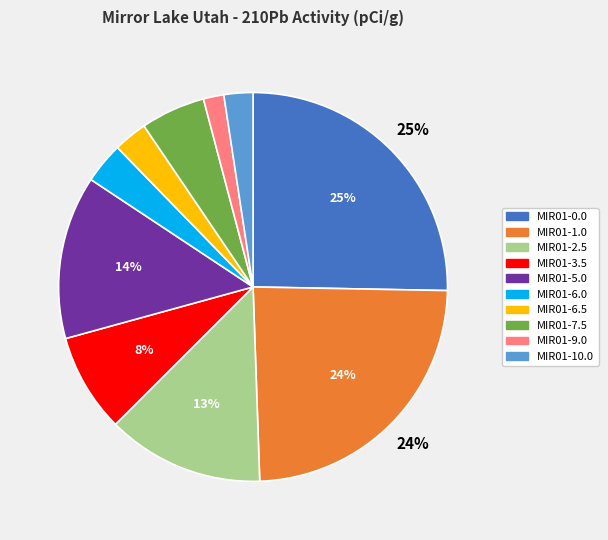

How many slices are in this pie chart?

10